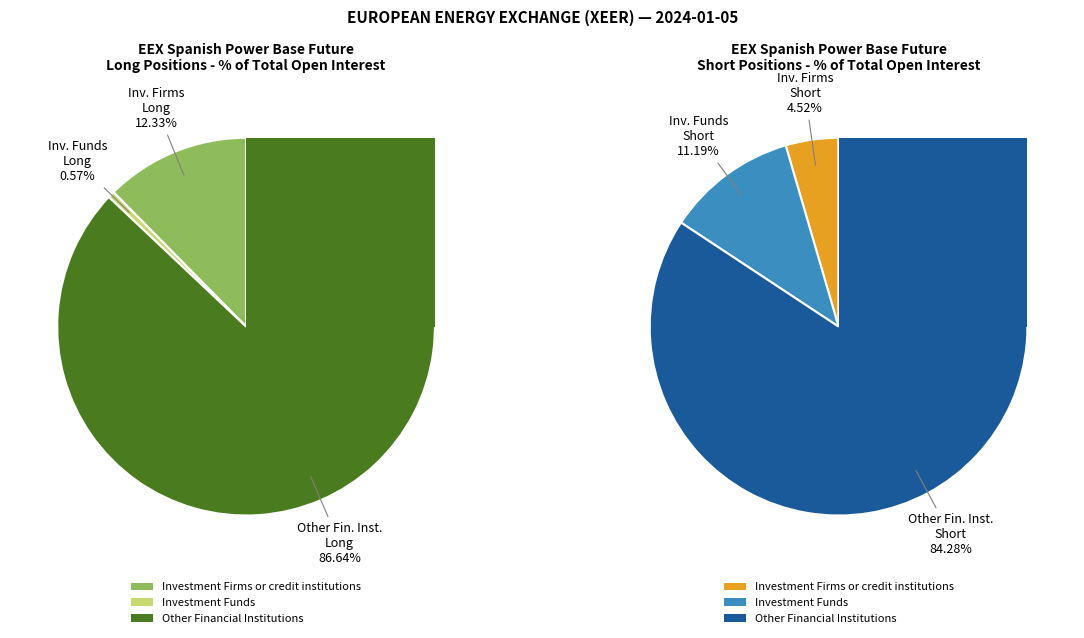

Is Investment Firms or credit institutions Long the majority of the pie?

No